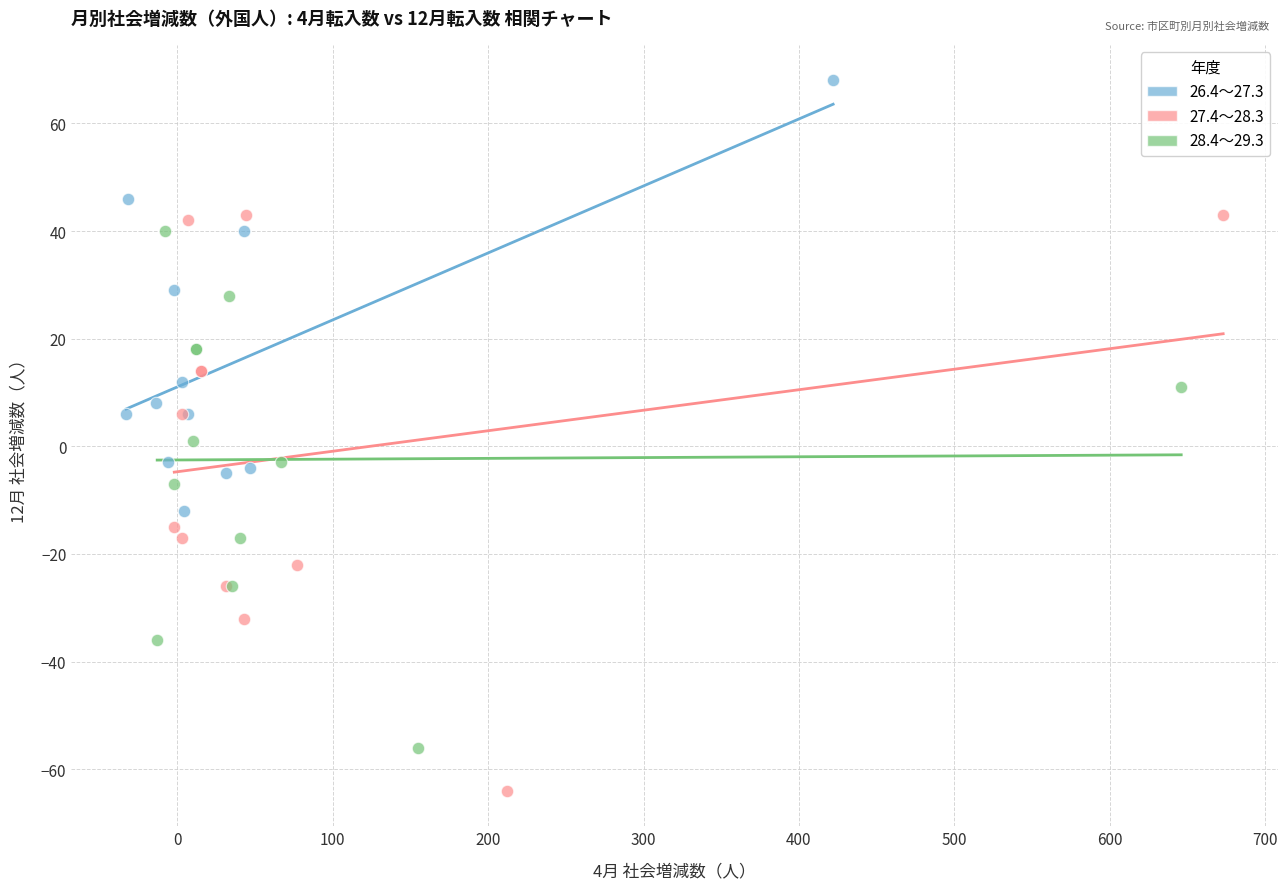

Which series reaches the maximum Y coordinate?

26.4～27.3